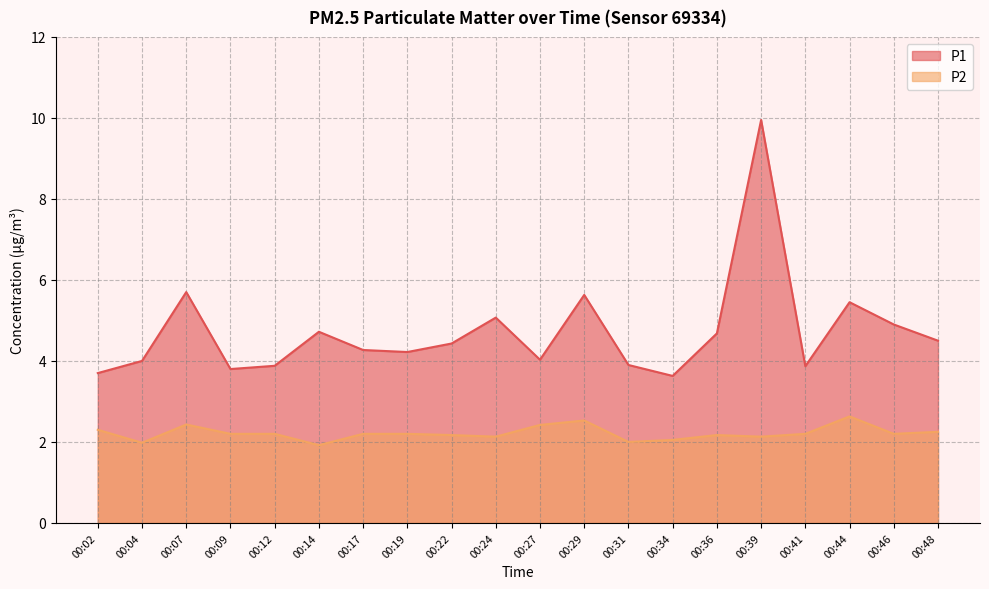

At which category is the sum across all series the highest?

00:39